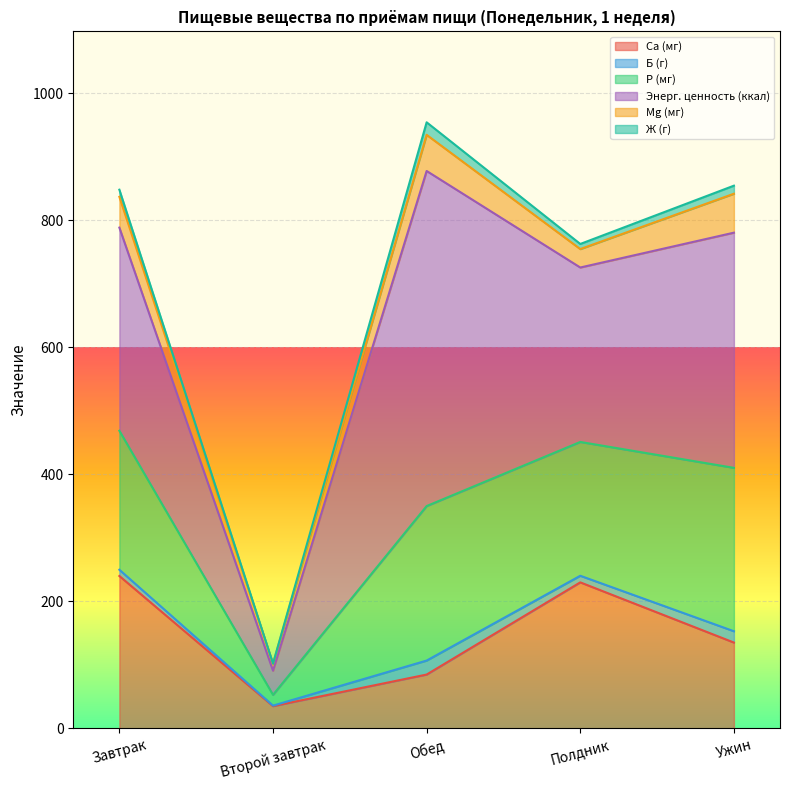

Is the value of Б (г) at Второй завтрак greater than the value of Энерг. ценность (ккал) at Полдник?

No